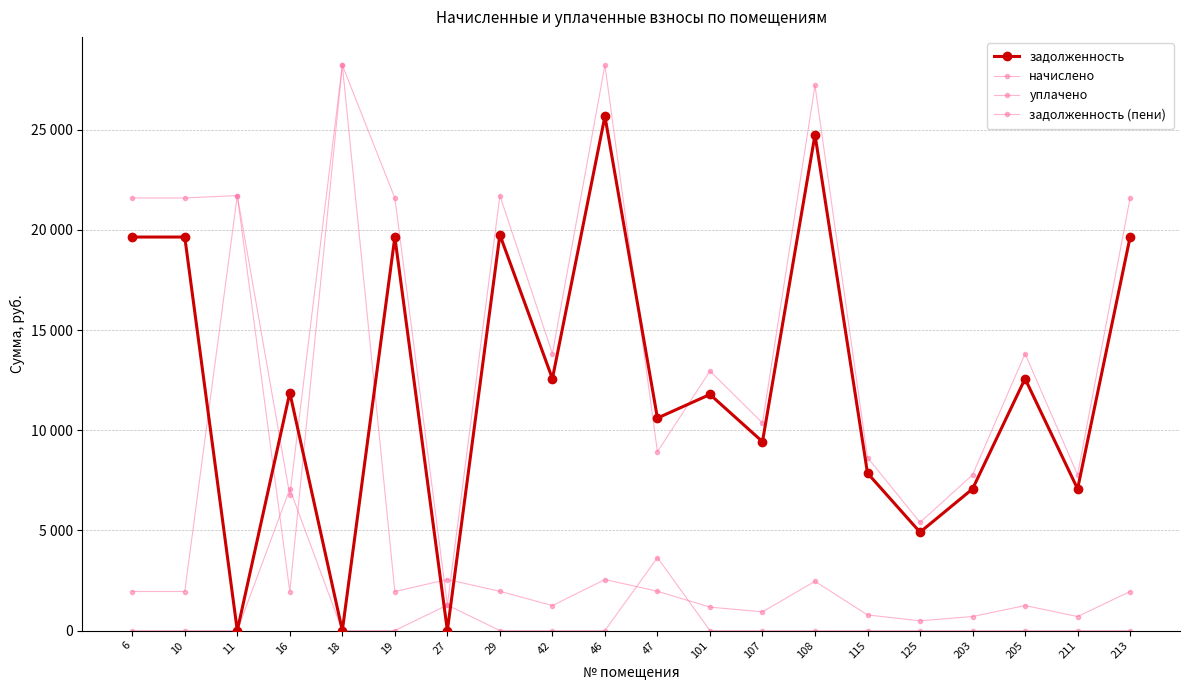

Which series changed the most between 27 and 205?

задолженность